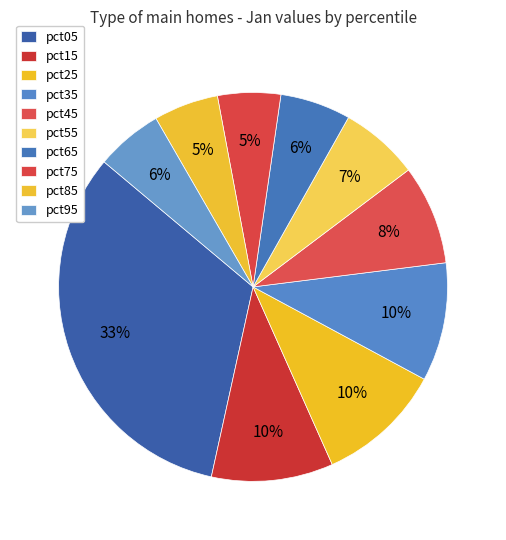

Count the number of slices in the pie.

10